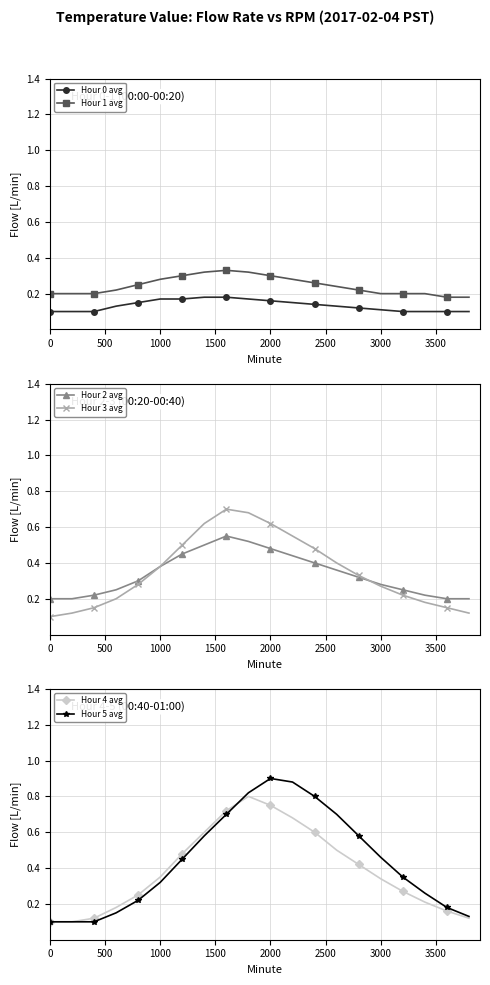

Reading left to right, extract all data points from this chart.

Hour 0 avg: 0.1	0.1	0.1	0.1	0.1	0.2	0.2	0.2	0.2	0.2	0.2	0.1	0.1	0.1	0.1	0.1	0.1	0.1	0.1	0.1
Hour 1 avg: 0.2	0.2	0.2	0.2	0.2	0.3	0.3	0.3	0.3	0.3	0.3	0.3	0.3	0.2	0.2	0.2	0.2	0.2	0.2	0.2
Hour 2 avg: 0.2	0.2	0.2	0.2	0.3	0.4	0.5	0.5	0.6	0.5	0.5	0.4	0.4	0.4	0.3	0.3	0.2	0.2	0.2	0.2
Hour 3 avg: 0.1	0.1	0.1	0.2	0.3	0.4	0.5	0.6	0.7	0.7	0.6	0.6	0.5	0.4	0.3	0.3	0.2	0.2	0.1	0.1
Hour 4 avg: 0.1	0.1	0.1	0.2	0.2	0.3	0.5	0.6	0.7	0.8	0.8	0.7	0.6	0.5	0.4	0.3	0.3	0.2	0.2	0.1
Hour 5 avg: 0.1	0.1	0.1	0.1	0.2	0.3	0.5	0.6	0.7	0.8	0.9	0.9	0.8	0.7	0.6	0.5	0.3	0.3	0.2	0.1